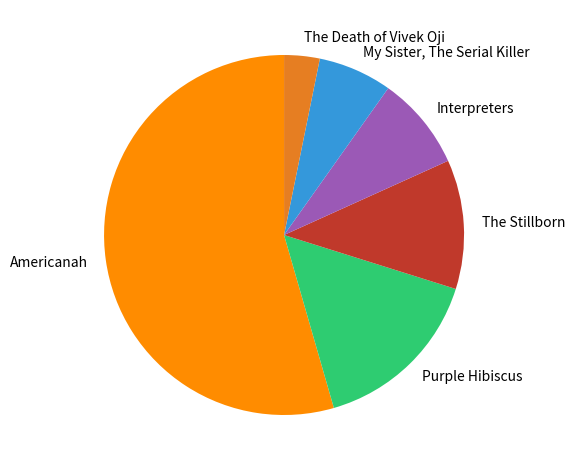

Does Americanah represent more than half of the total?

Yes